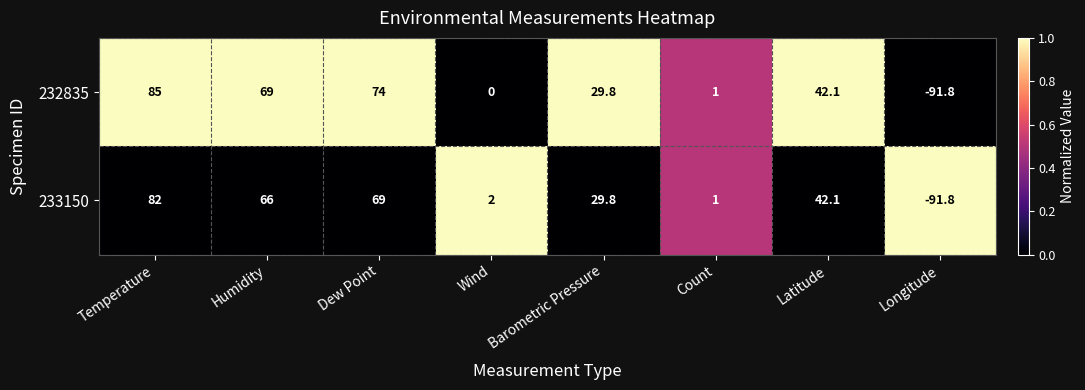

What is the sum of all 232835 values?

209.1